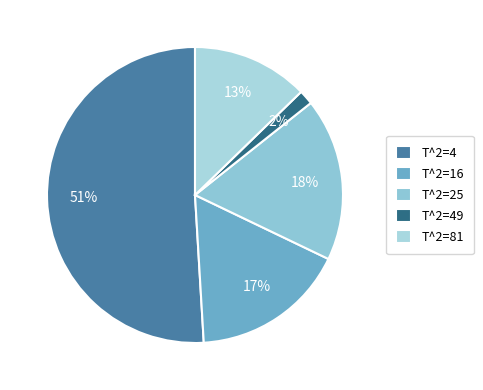

The T^2=4 slice represents 51% of the pie. True or false?

True